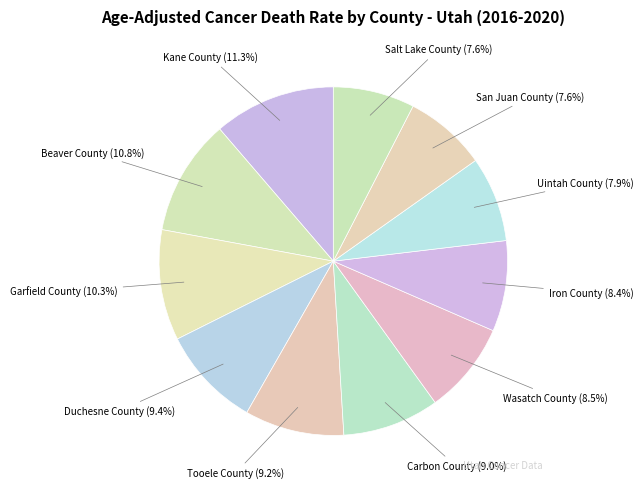

Rank the categories by value from highest to lowest.

Kane County, Beaver County, Garfield County, Duchesne County, Tooele County, Carbon County, Wasatch County, Iron County, Uintah County, San Juan County, Salt Lake County